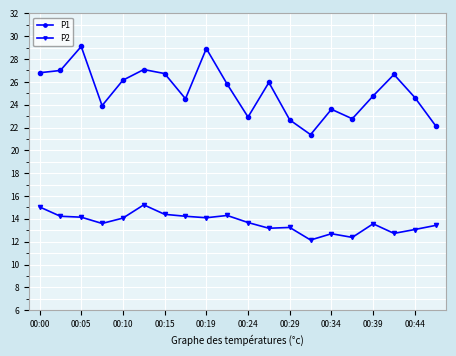

True or false: P2 has more than 1 points higher than both neighbors.

True